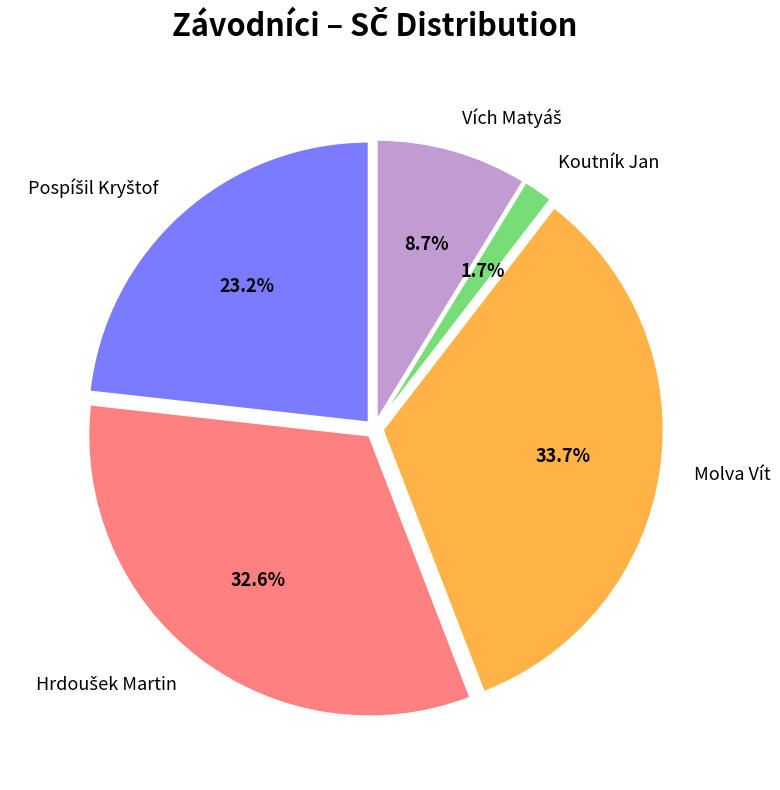

What percentage is NOT represented by Molva Vít?

66.3%